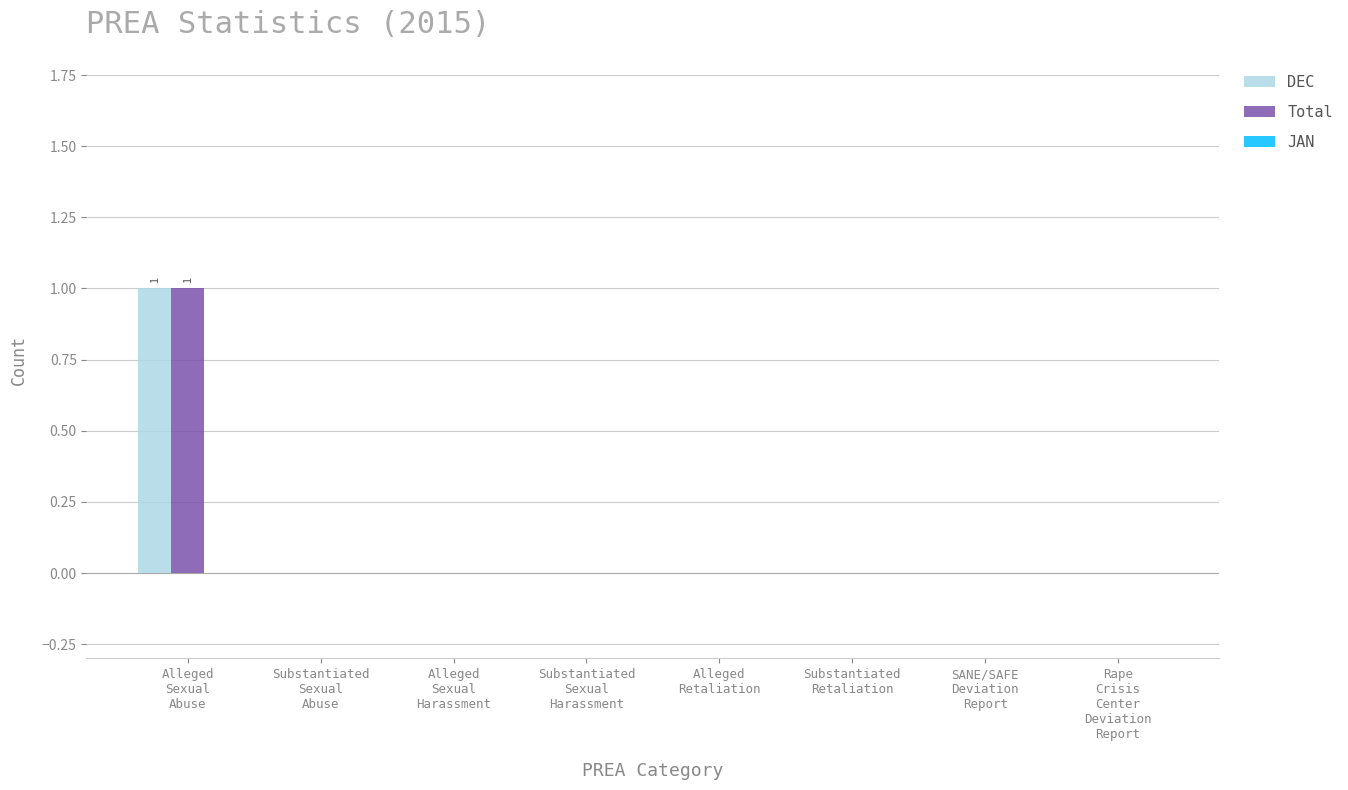

Are the bars grouped side by side (vs. stacked)?

Yes